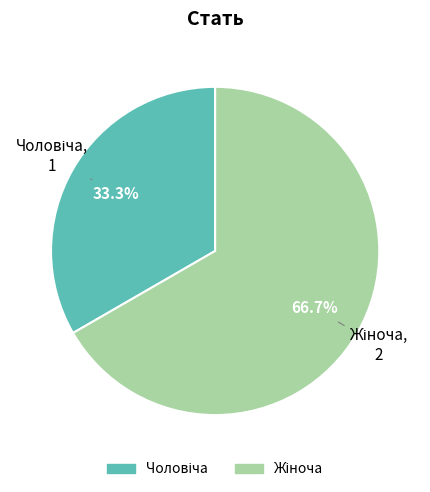

Is there any slice that represents more than half of the pie?

Yes